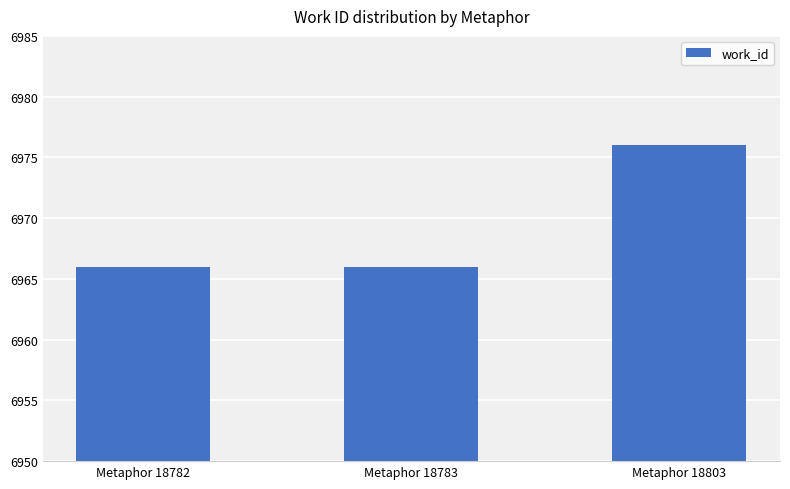

The chart shows a value of 6976 at Metaphor 18803. True or false?

True